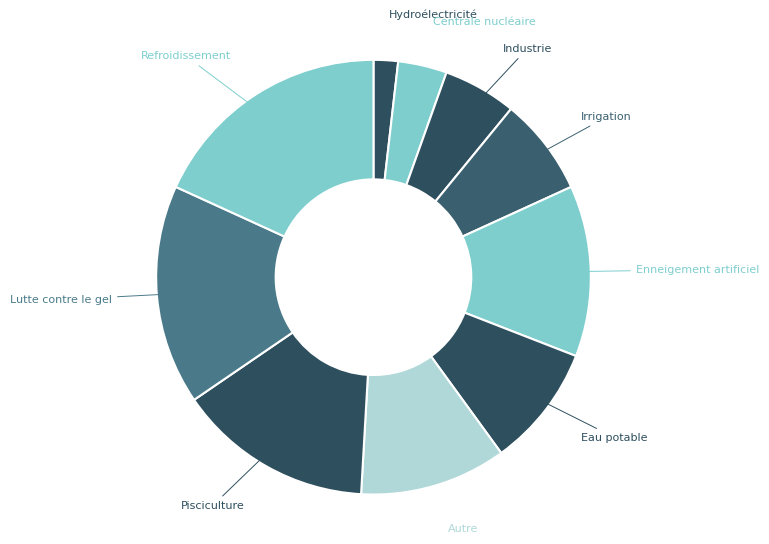

Which has a higher value, Irrigation or Industrie?

Irrigation